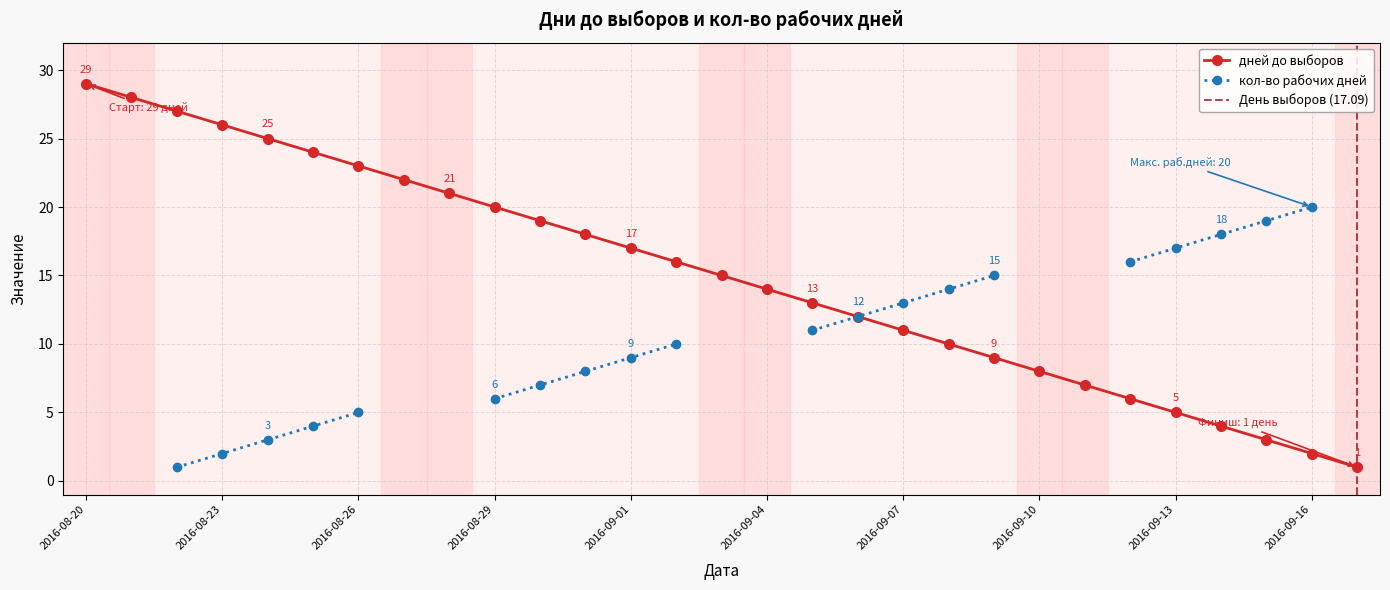

What is the greatest value displayed?

29